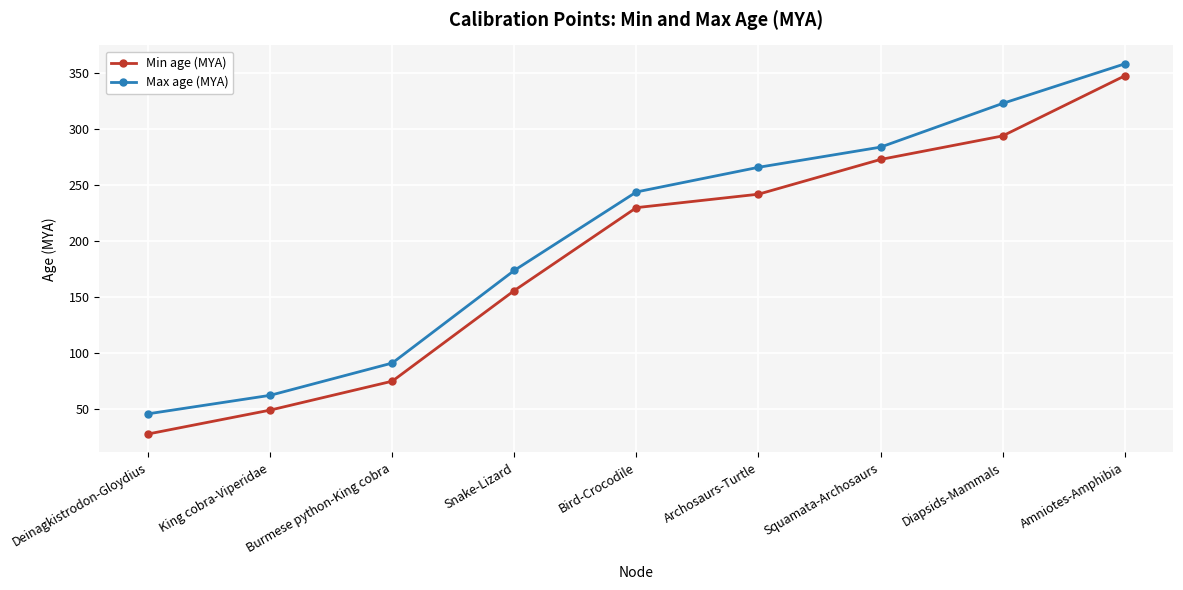

What is the difference between the maximum and minimum values in the Max age (MYA) series?

312.3